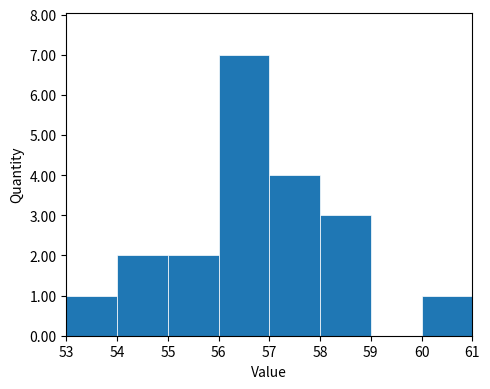

Reading left to right, list every bar in this chart as the range it spans on the x-axis followed by its height. The values are not printed on the chart, so give them approximately, as read against the axis.

53 to 54: 1
54 to 55: 2
55 to 56: 2
56 to 57: 7
57 to 58: 4
58 to 59: 3
59 to 60: 0
60 to 61: 1